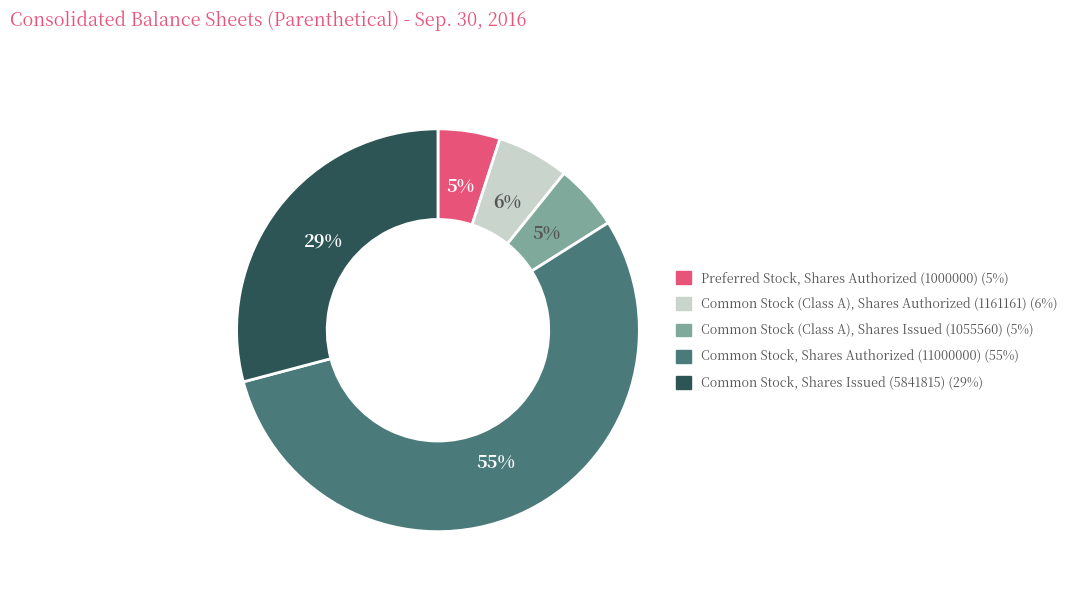

Which has a higher value, Common Stock, Shares Issued (5841815) or Common Stock, Shares Authorized (11000000)?

Common Stock, Shares Authorized (11000000)